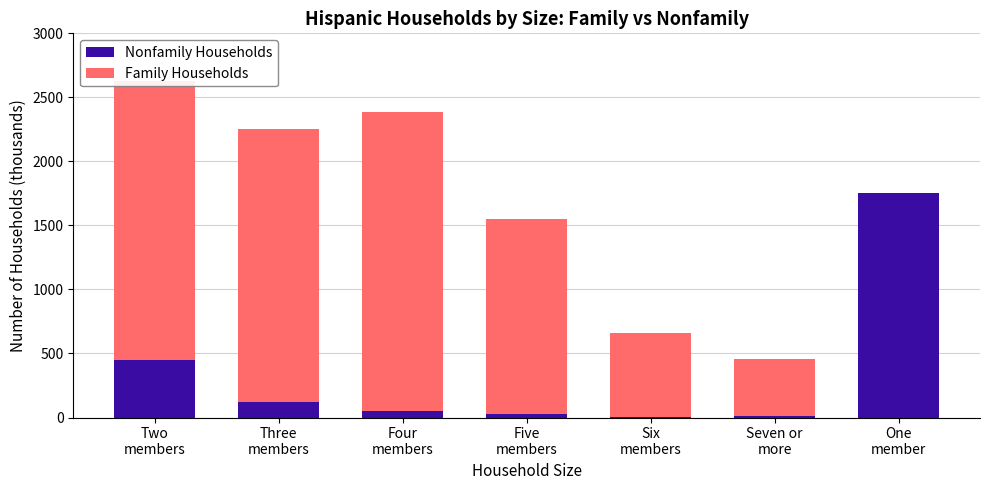

What is the sum of all Nonfamily Households values?

2419